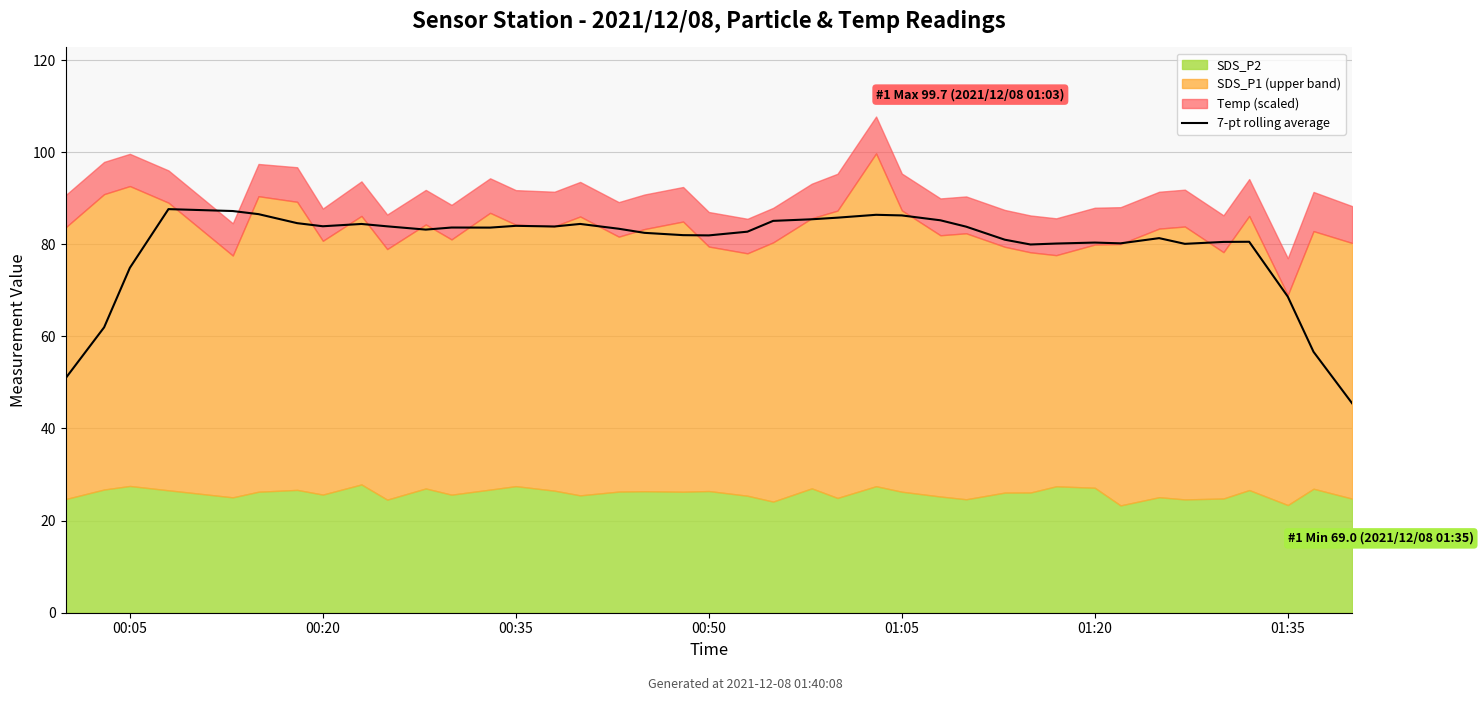

What is the highest value of the 7-pt rolling average series?

87.6